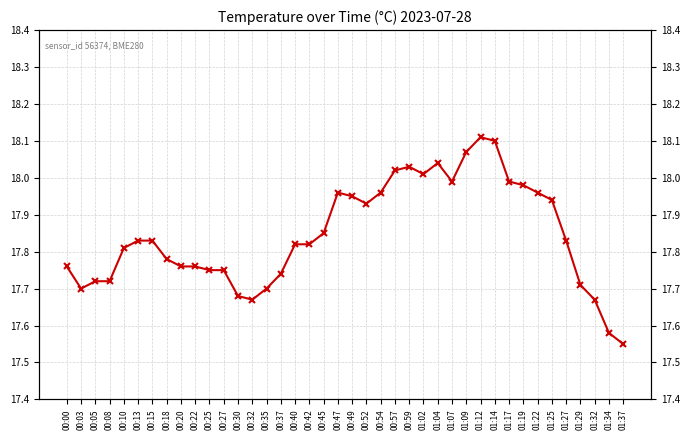

What is the change in value from 00:10 to 01:19?

+0.2